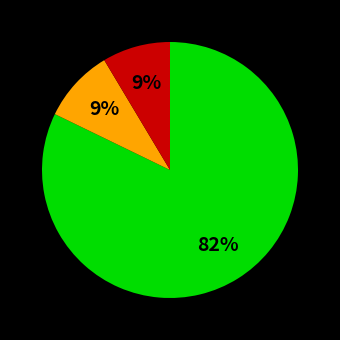

Is there any slice that represents more than half of the pie?

Yes